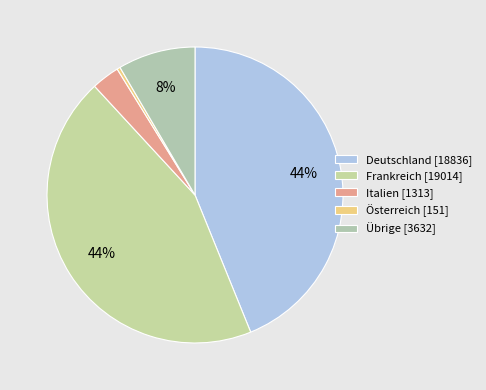

Which category has the biggest portion of the pie?

Frankreich